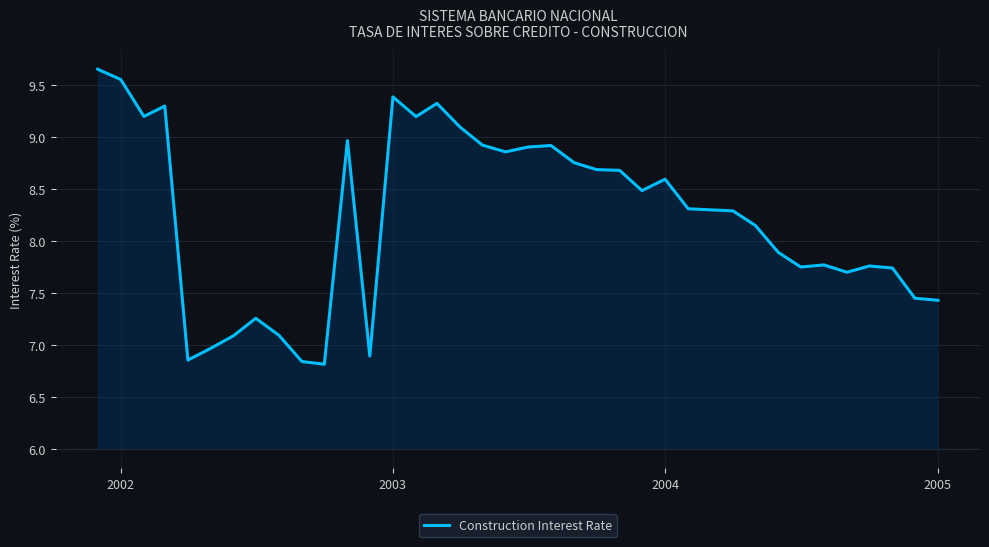

True or false: there are more than 2 points higher than both neighbors.

True